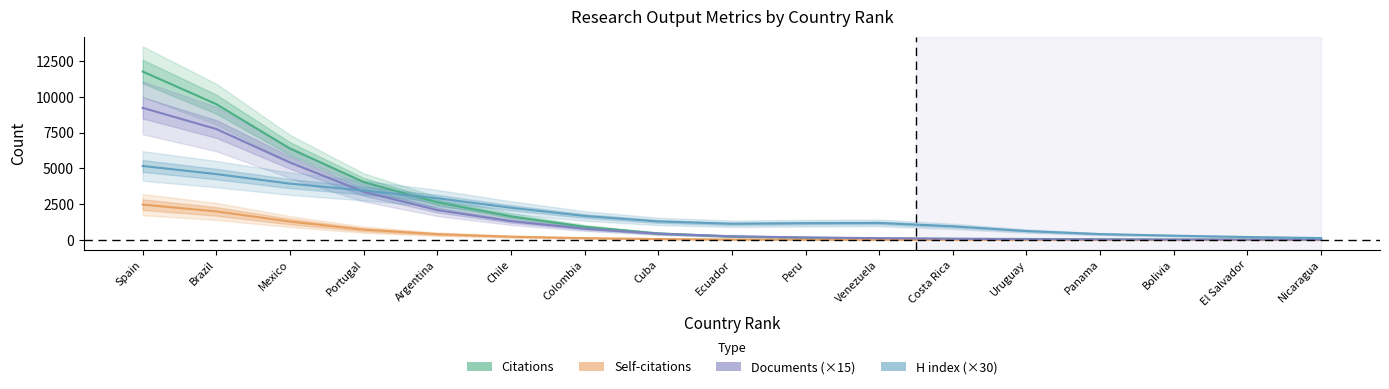

How many lines are shown in the chart?

4